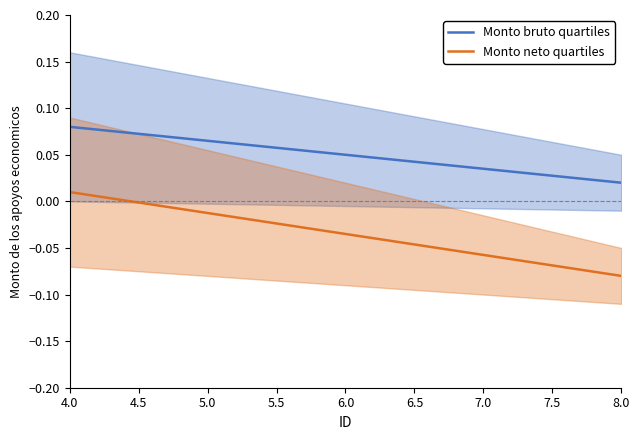

Is it true that Monto bruto quartiles equals 0.0 at 6.0?

False